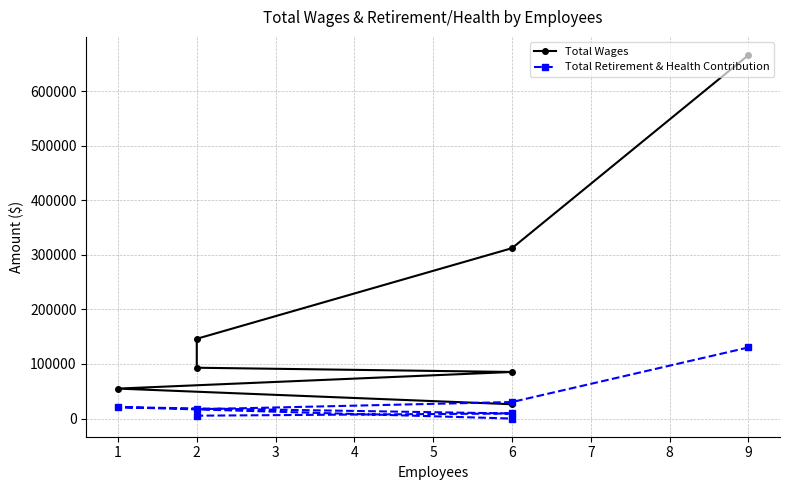

Which series changed the most between 9 and 6?

Total Wages